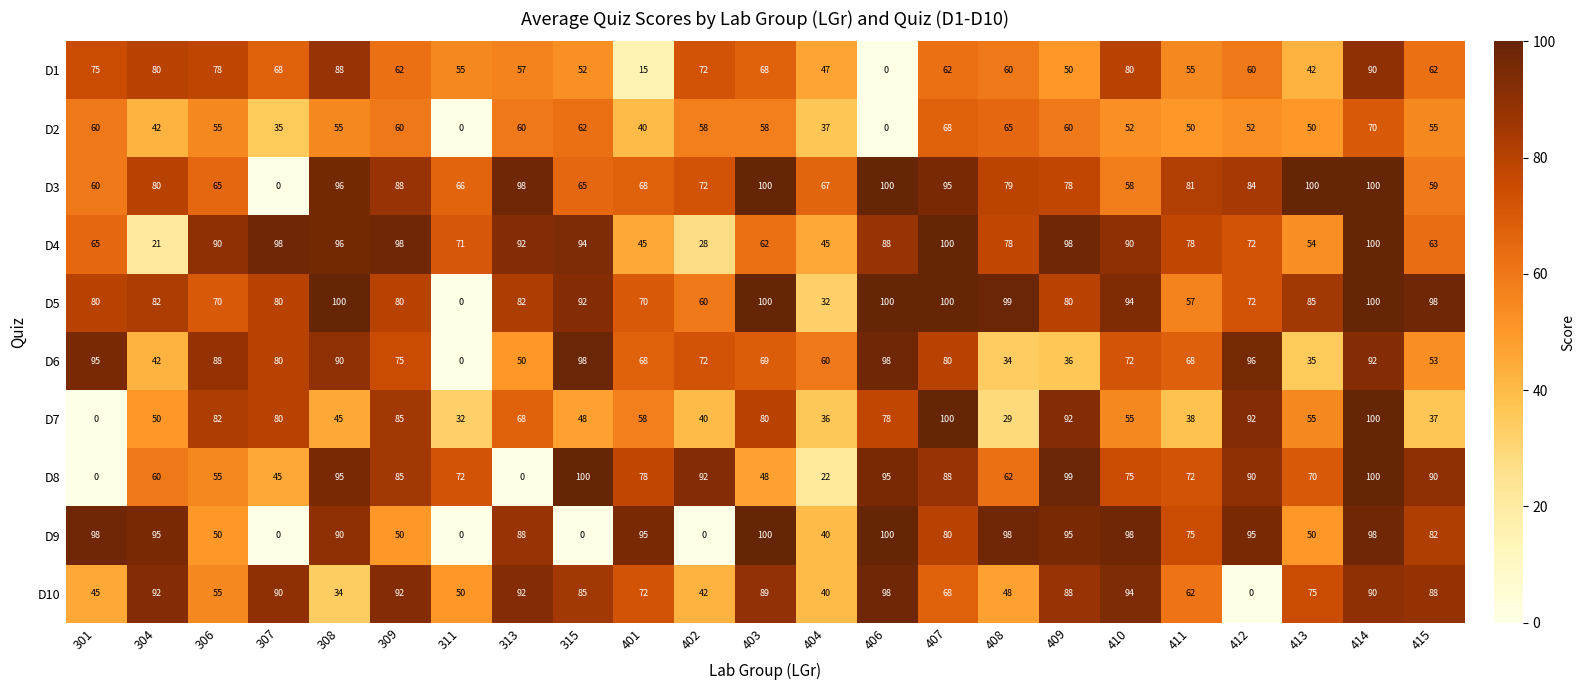

At which label does D6 reach its minimum?

311